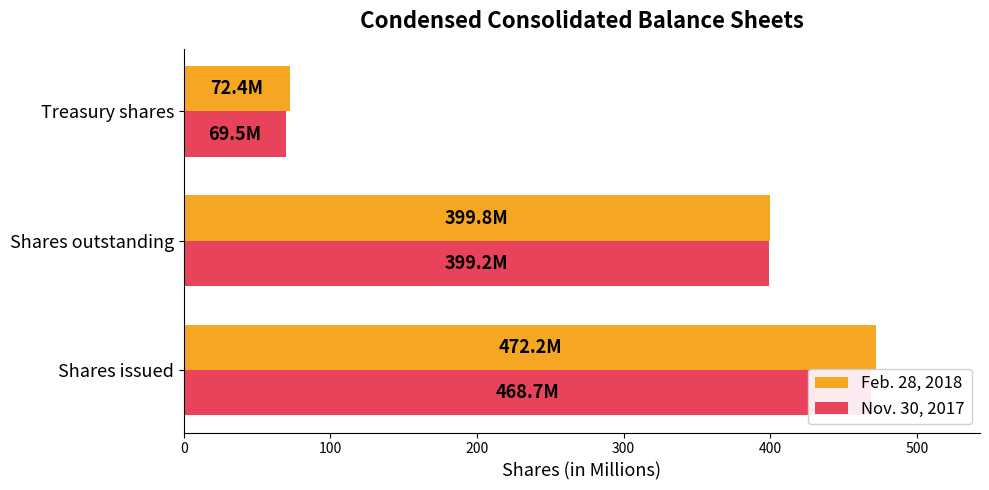

Reading left to right, what are all the values shown in this chart?

Feb. 28, 2018: 472.2	399.8	72.4
Nov. 30, 2017: 468.7	399.2	69.5